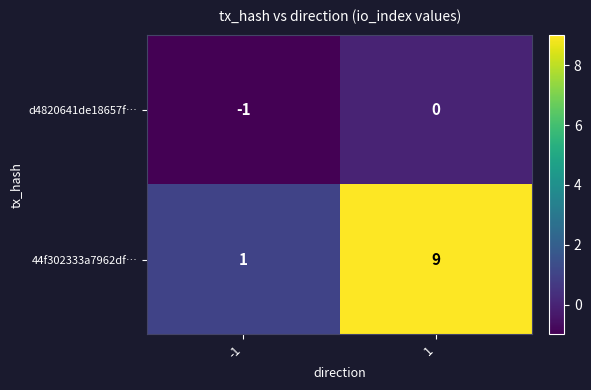

Which series has the largest total across all categories?

44f302333a7962df…